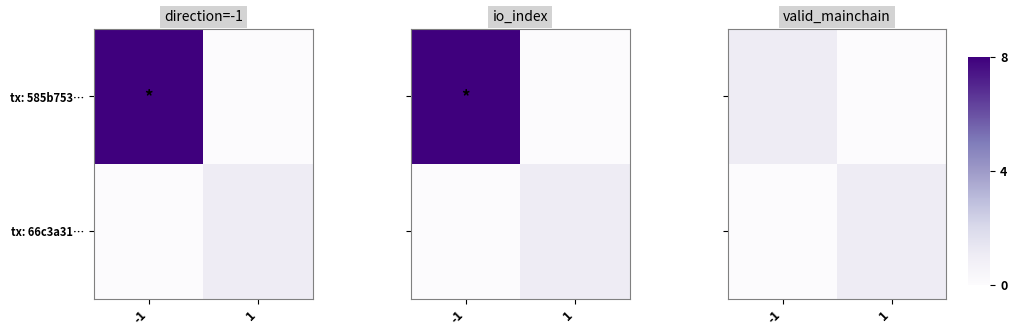

Which has a higher value, -1 or 1?

-1